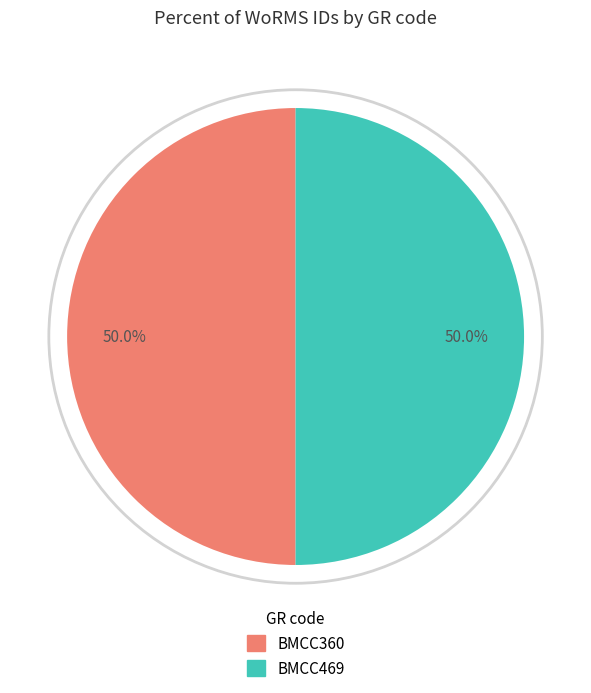

The BMCC469 slice represents 50% of the pie. True or false?

True